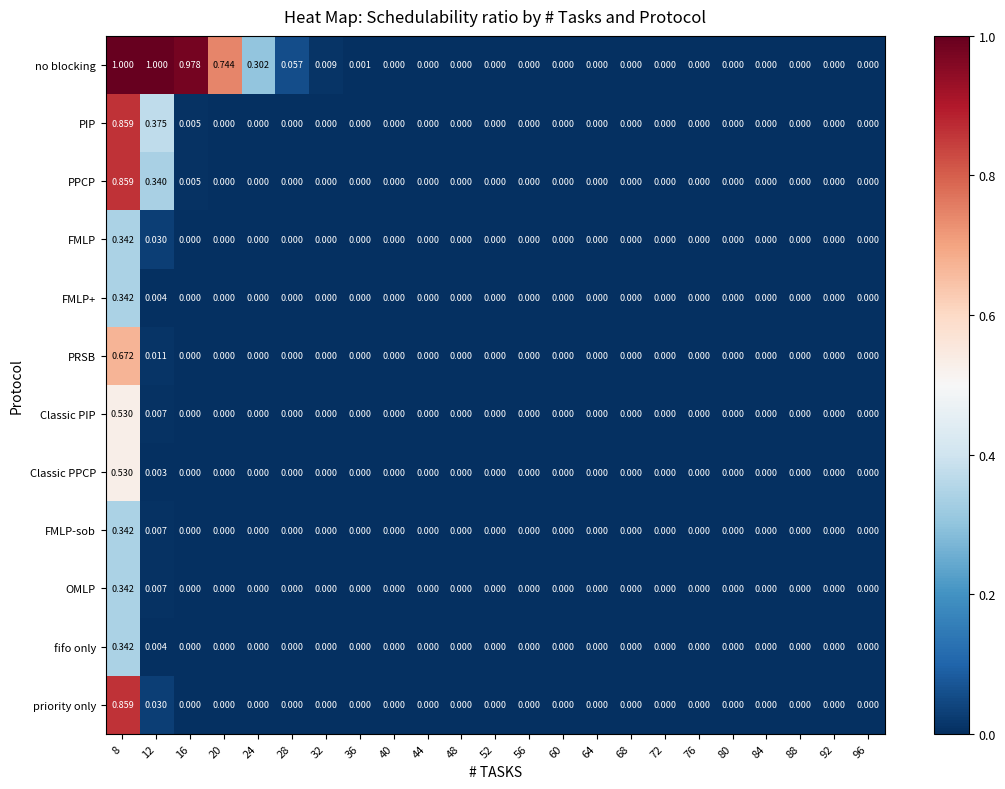

Count the number of data series in this chart.

12